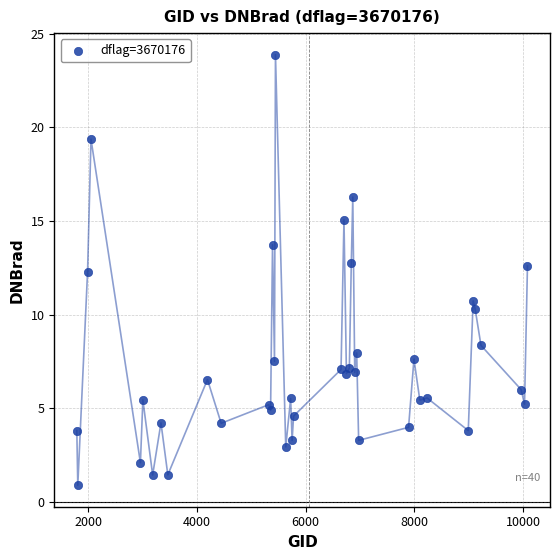

What is the range of X values (max minus min)?

8289.0